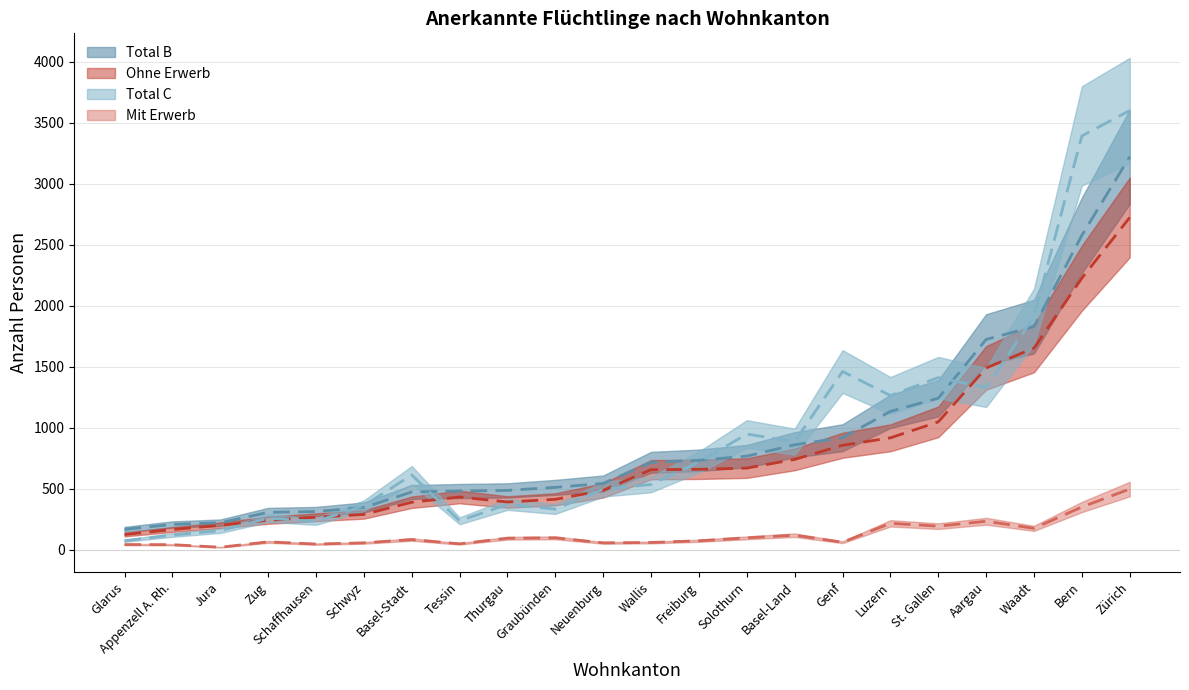

What is the sum of all Mit Erwerb values?

2742